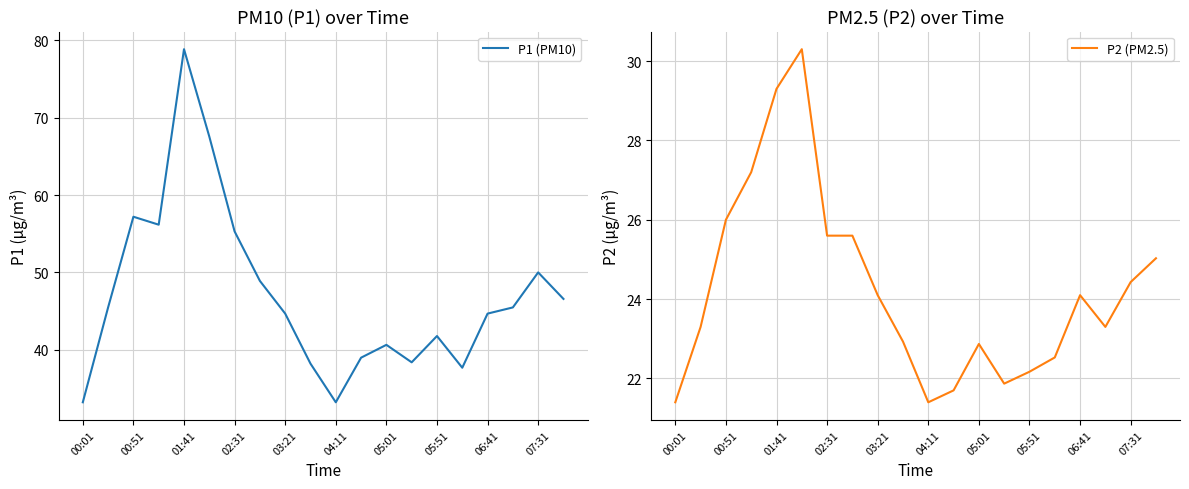

At which label does P2 (PM2.5) first exceed 24?

00:51